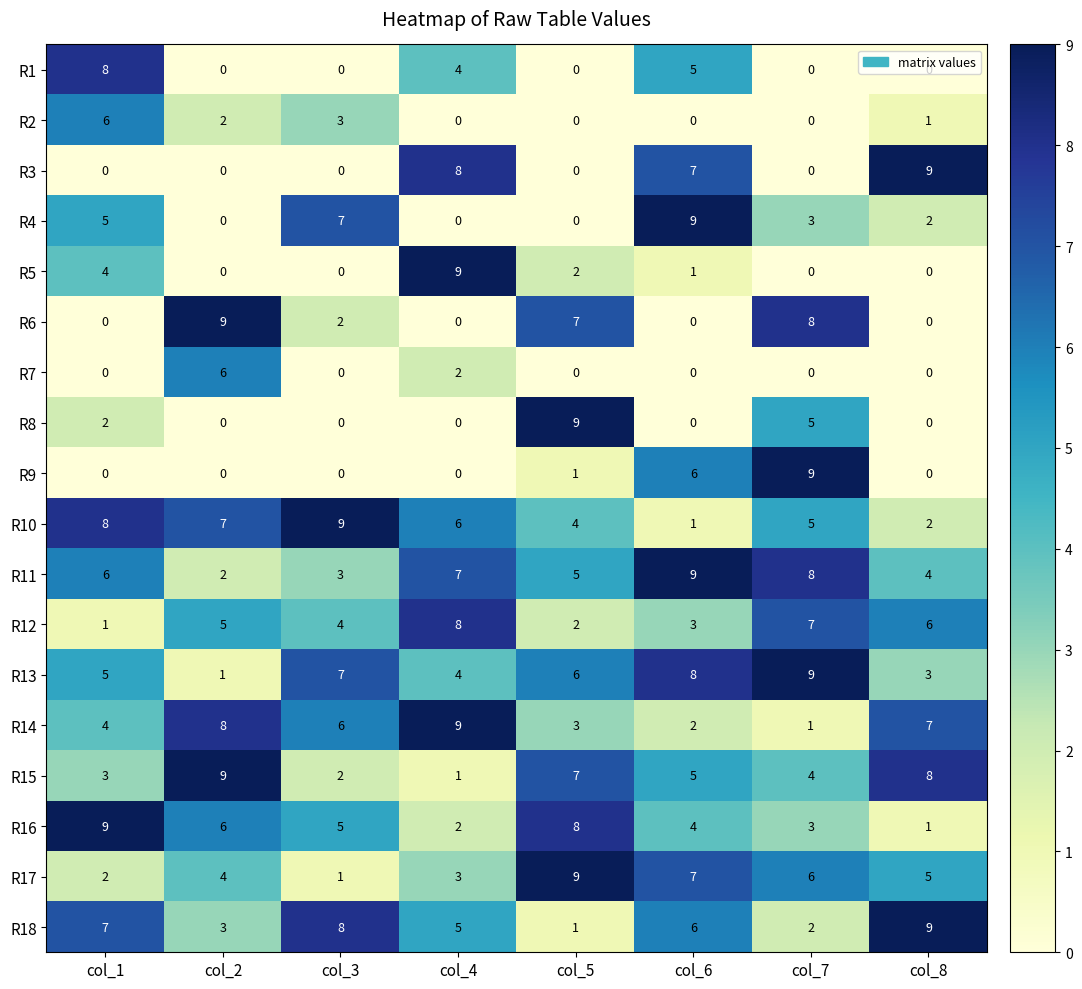

What is the approximate value of R13 at col_4?

4